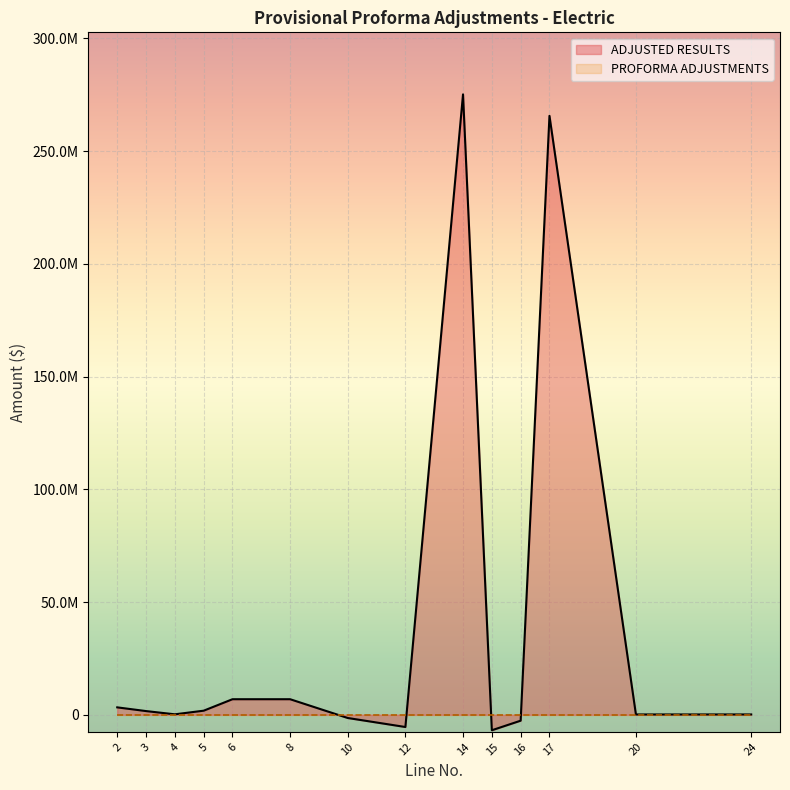

What is the sum of all ADJUSTED RESULTS values?

545276491.7